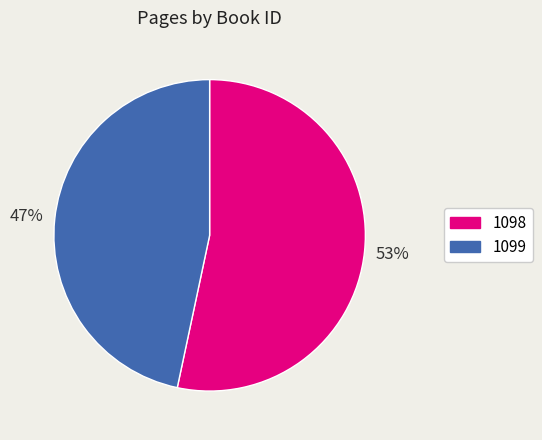

To the nearest percent, what is the average slice percentage?

50%